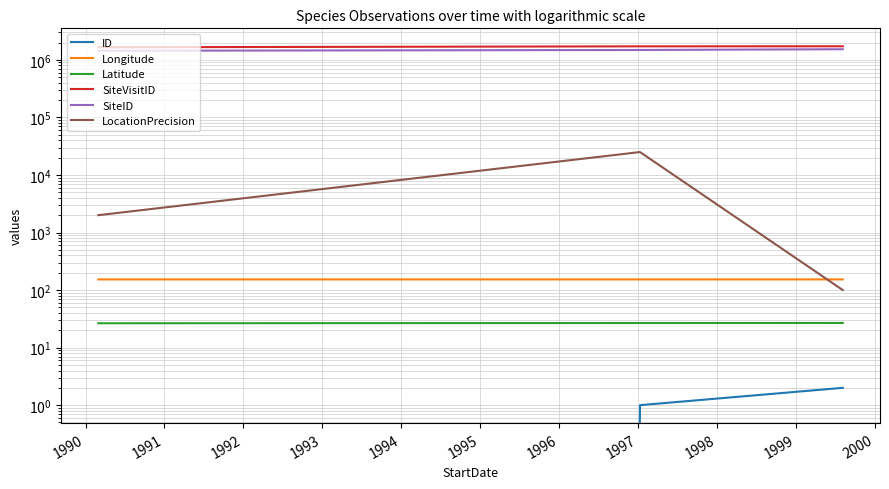

Is it true that Latitude equals 26.7 at 1990?

True